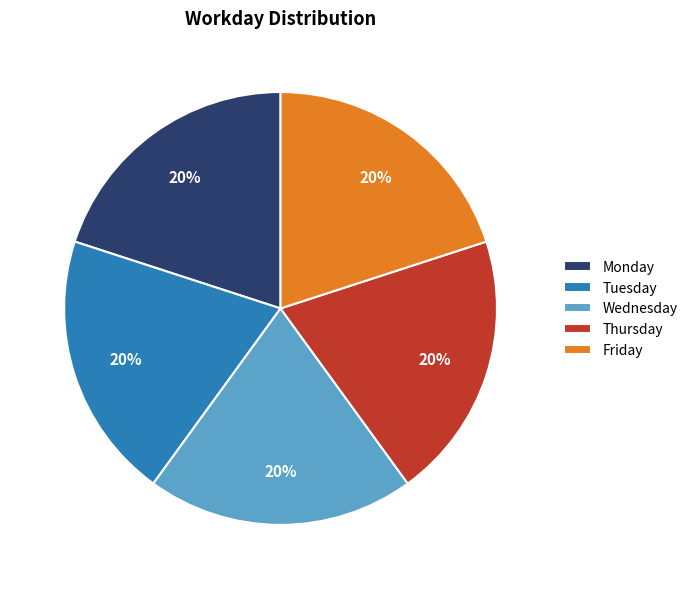

To the nearest percent, what is the average slice percentage?

20%